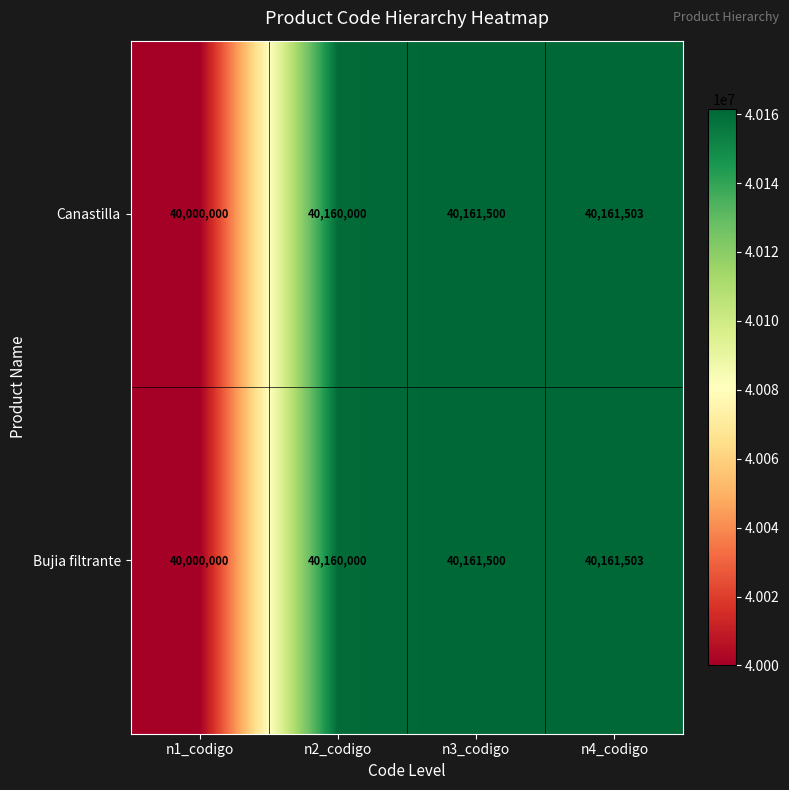

Reading left to right, transcribe all the data shown in this chart.

Canastilla: n1_codigo=40000000	n2_codigo=40160000	n3_codigo=40161500	n4_codigo=40161503
Bujia filtrante: n1_codigo=40000000	n2_codigo=40160000	n3_codigo=40161500	n4_codigo=40161503